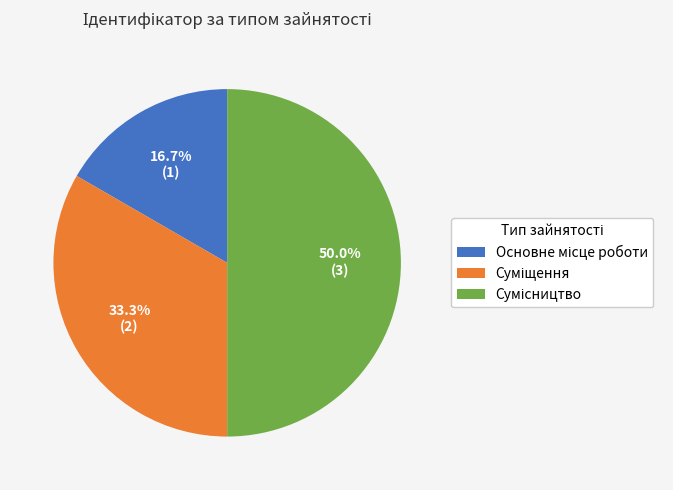

What portion of the pie excludes Сумісництво?

50.0%